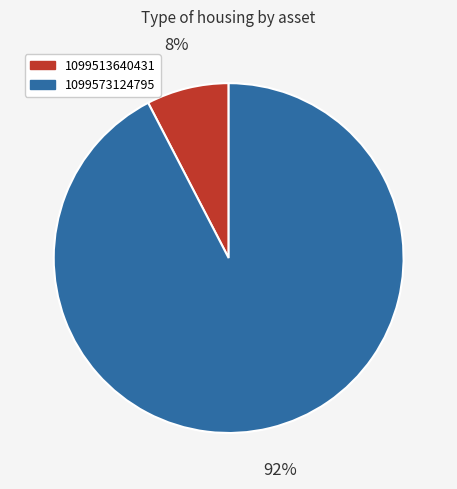

What is the smallest slice in the pie chart?

1099513640431